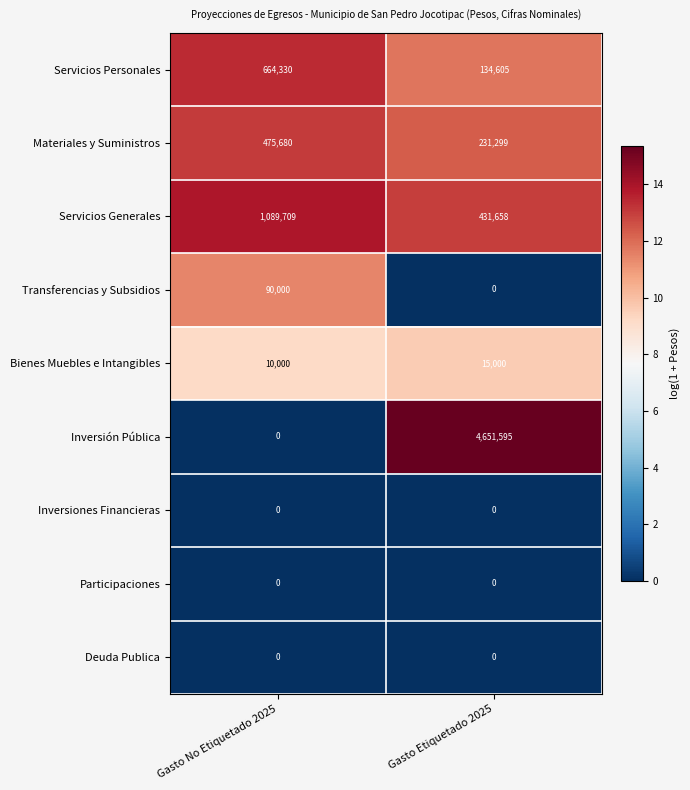

What is the average value of the Servicios Personales series?

399468